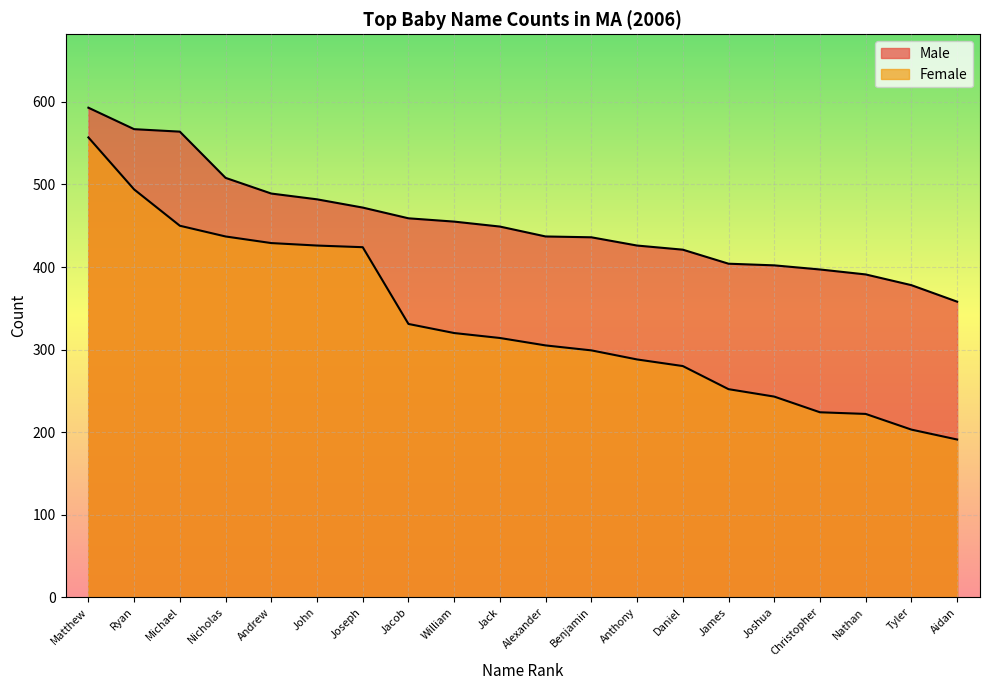

Count the number of data series in this chart.

2